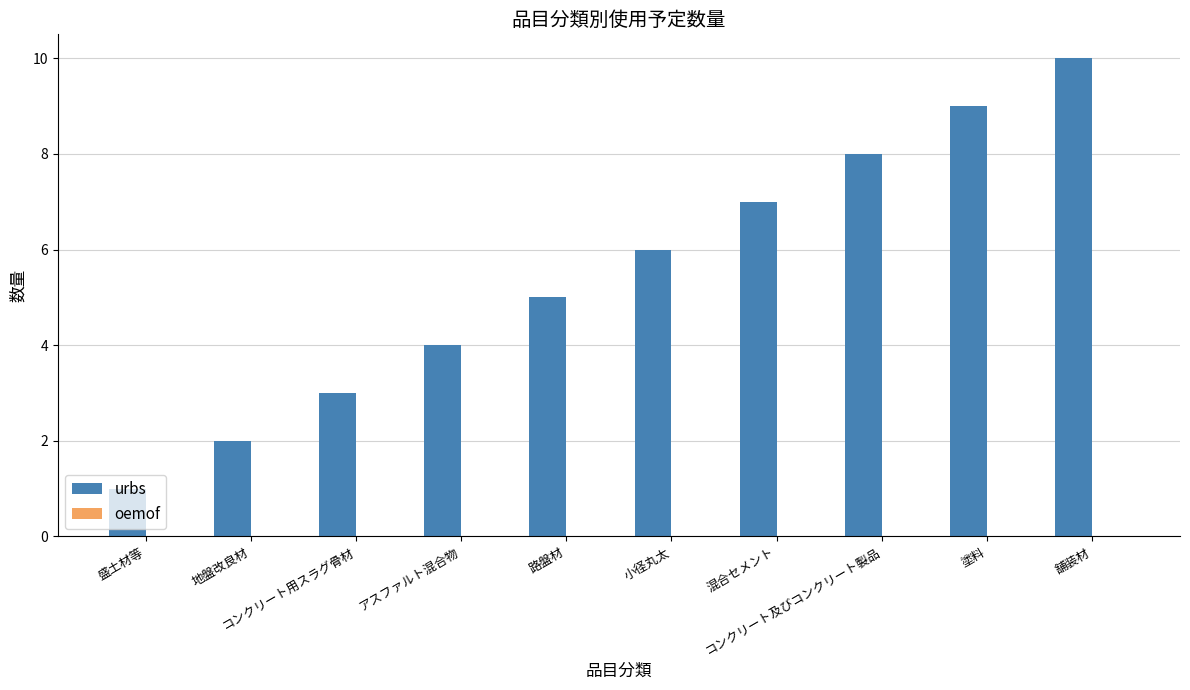

What is the maximum value shown in the chart?

10